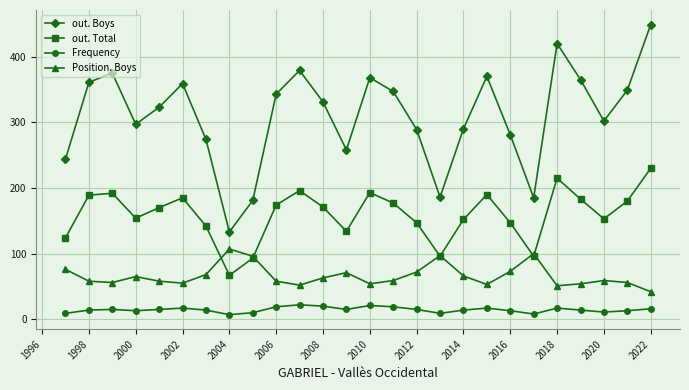

True or false: Frequency and out. Boys intersect in this chart.

False